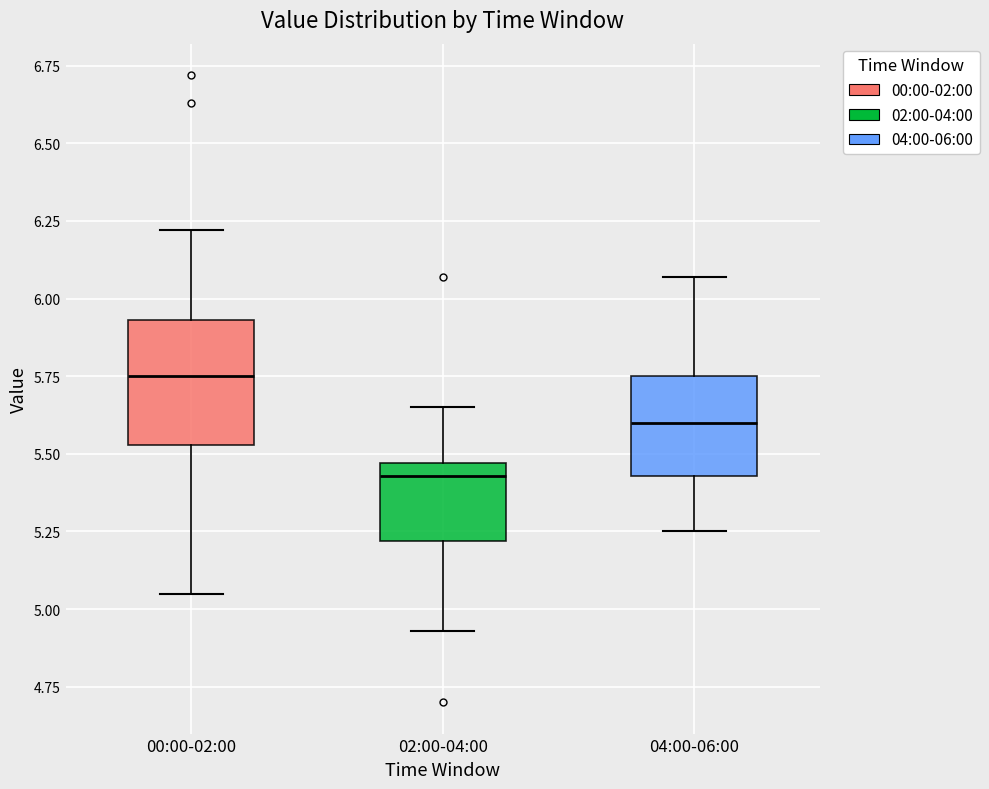

Reading left to right, transcribe this box plot: for each box, give where its median line is, the range the box spans, and where its two whiskers end, as read against the y-axis. The values are not printed on the chart, so give them approximately, as read against the axis.

00:00-02:00: median 5.75, box 5.55 to 5.95, whiskers 5.05 to 6.20
02:00-04:00: median 5.45 (just below the box's upper edge), box 5.20 to 5.45, whiskers 4.95 to 5.65
04:00-06:00: median 5.60, box 5.45 to 5.75, whiskers 5.25 to 6.05